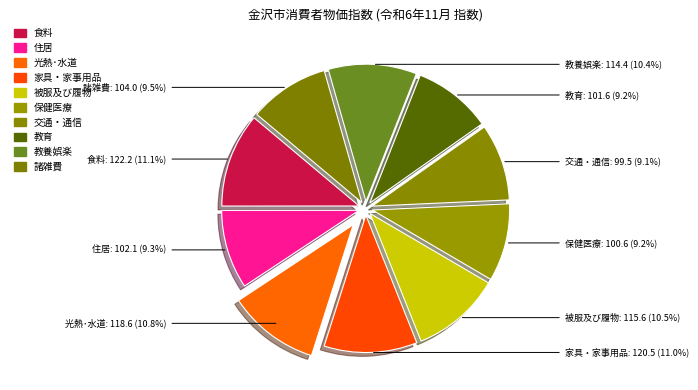

What is the change in value from 家具・家事用品 to 被服及び履物?

-4.9